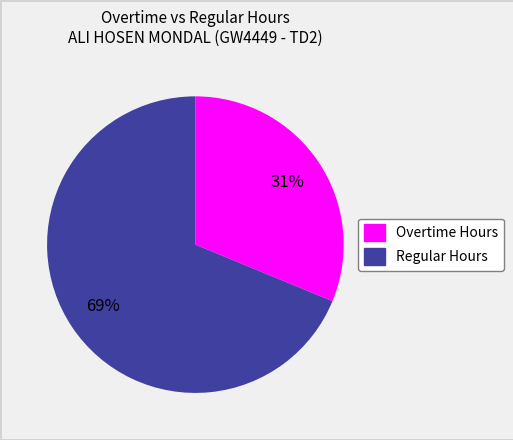

To the nearest percent, what is the difference between the largest and smallest slice percentages?

38%